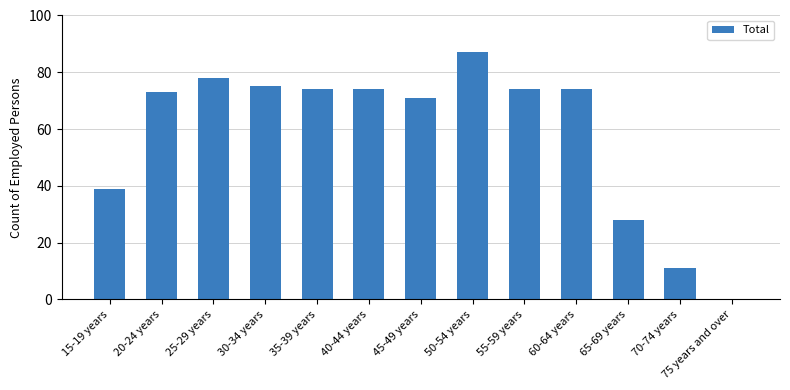

Does the chart contain stacked bars?

No